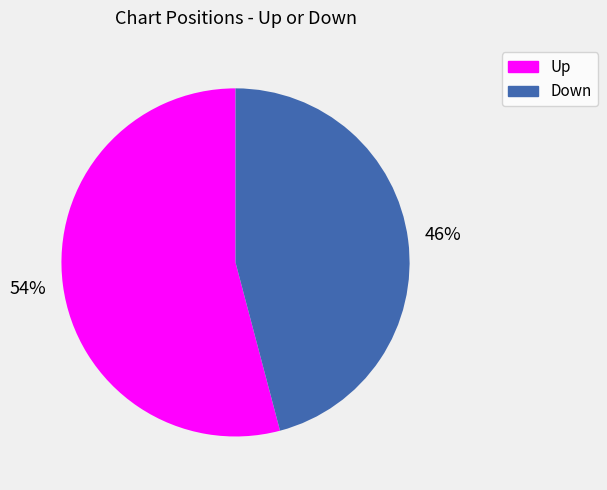

Which has a higher value, Up or Down?

Up